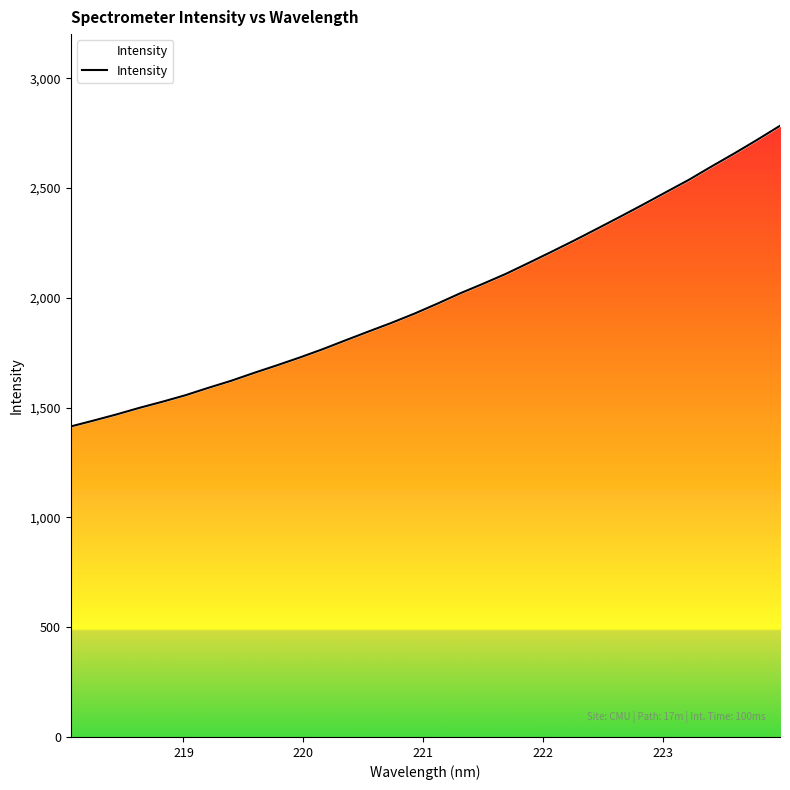

What is the value of the 14th point from the left?

1846.3